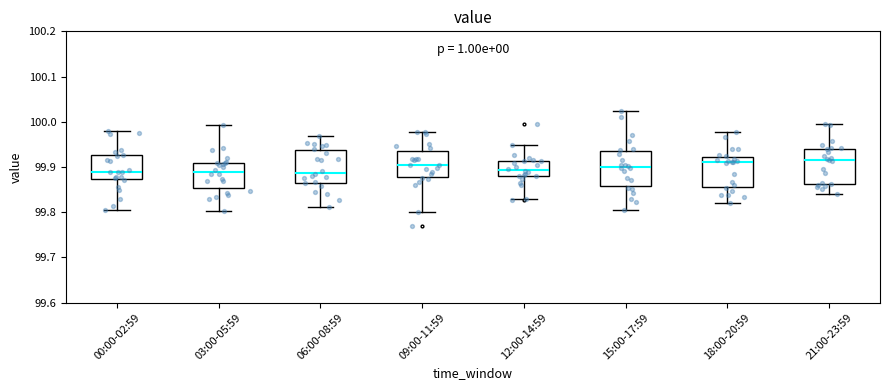

Reading left to right, read every box against the y-axis: the position of its median line, the range the box covers, and the ends of its whiskers. The values are not printed on the chart, so give them approximately, as read against the axis.

00:00-02:59: median 99.89, box 99.87 to 99.93, whiskers 99.80 to 99.98
03:00-05:59: median 99.89, box 99.85 to 99.91, whiskers 99.80 to 99.99
06:00-08:59: median 99.89, box 99.86 to 99.94, whiskers 99.81 to 99.97
09:00-11:59: median 99.90, box 99.88 to 99.94, whiskers 99.80 to 99.98
12:00-14:59: median 99.89, box 99.88 to 99.91, whiskers 99.83 to 99.95
15:00-17:59: median 99.90, box 99.86 to 99.94, whiskers 99.80 to 100.02
18:00-20:59: median 99.91, box 99.86 to 99.92, whiskers 99.82 to 99.98
21:00-23:59: median 99.92, box 99.86 to 99.94, whiskers 99.84 to 99.99